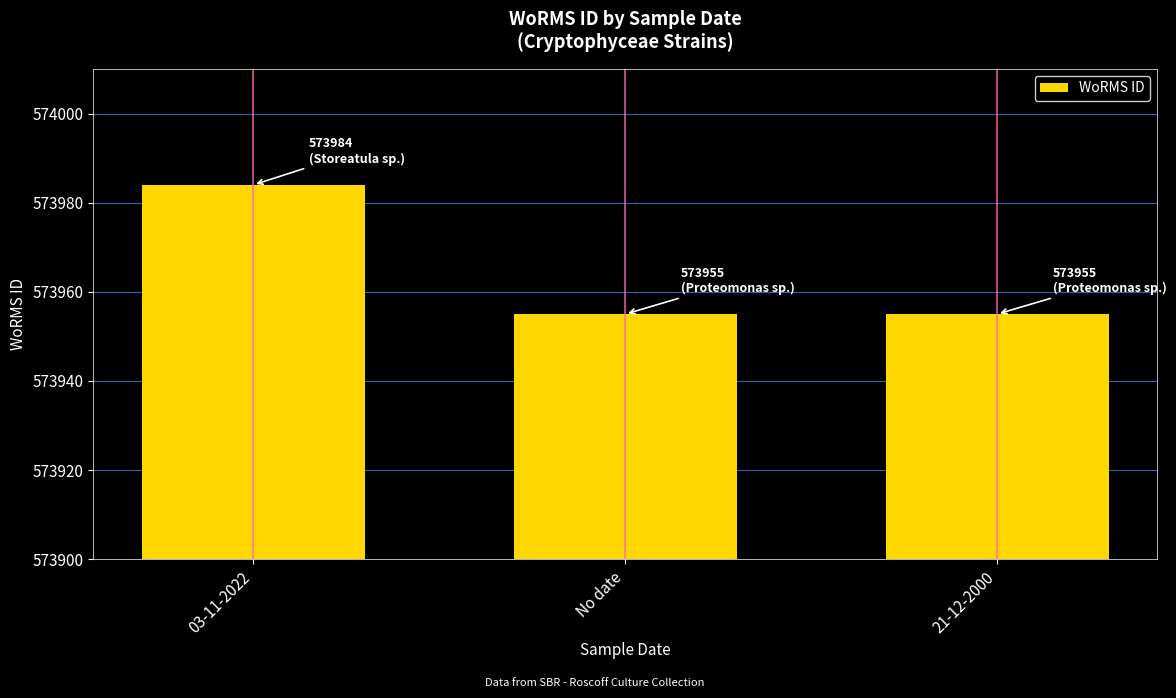

Reading left to right, transcribe all the data shown in this chart.

03-11-2022=573984	No date=573955	21-12-2000=573955